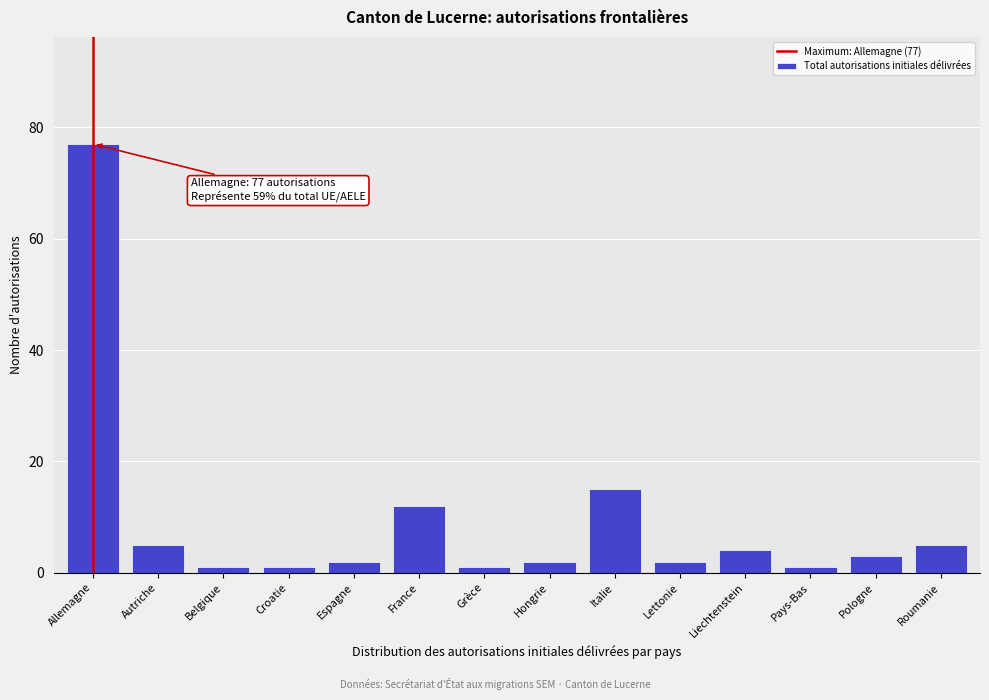

Reading left to right, transcribe all the data shown in this chart.

Allemagne=77	Autriche=5	Belgique=1	Croatie=1	Espagne=2	France=12	Grèce=1	Hongrie=2	Italie=15	Lettonie=2	Liechtenstein=4	Pays-Bas=1	Pologne=3	Roumanie=5